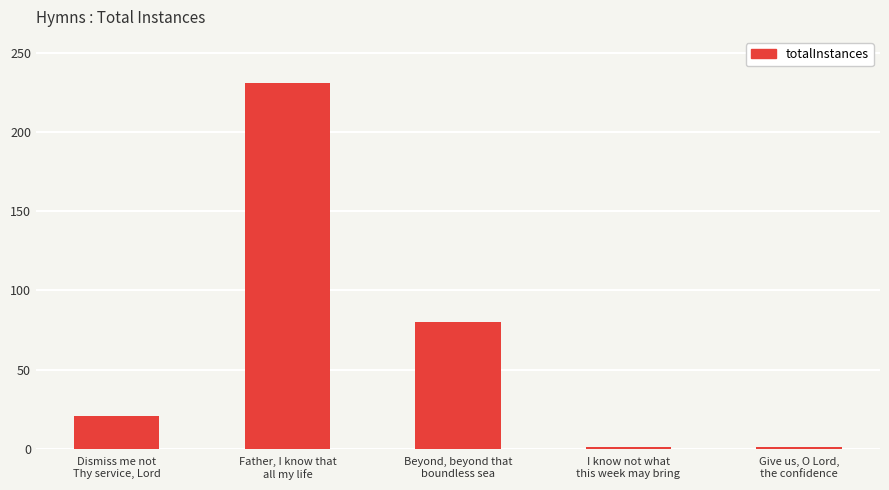

What is the sum of all values?

334